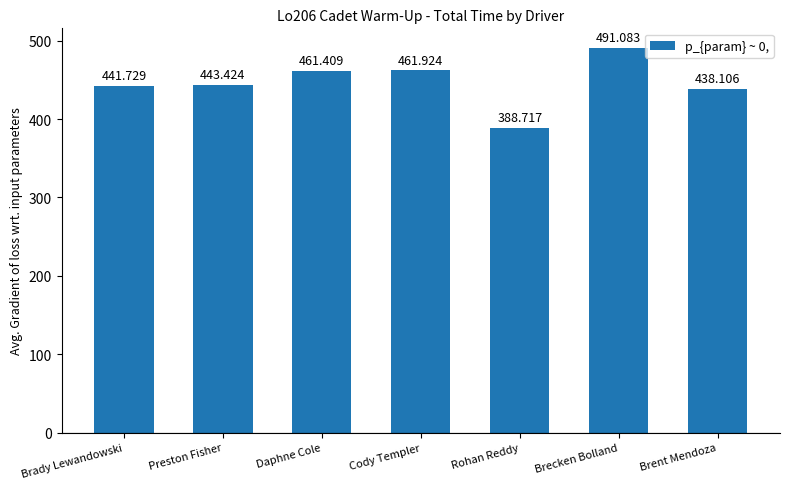

Read the value at Brecken Bolland.

491.1